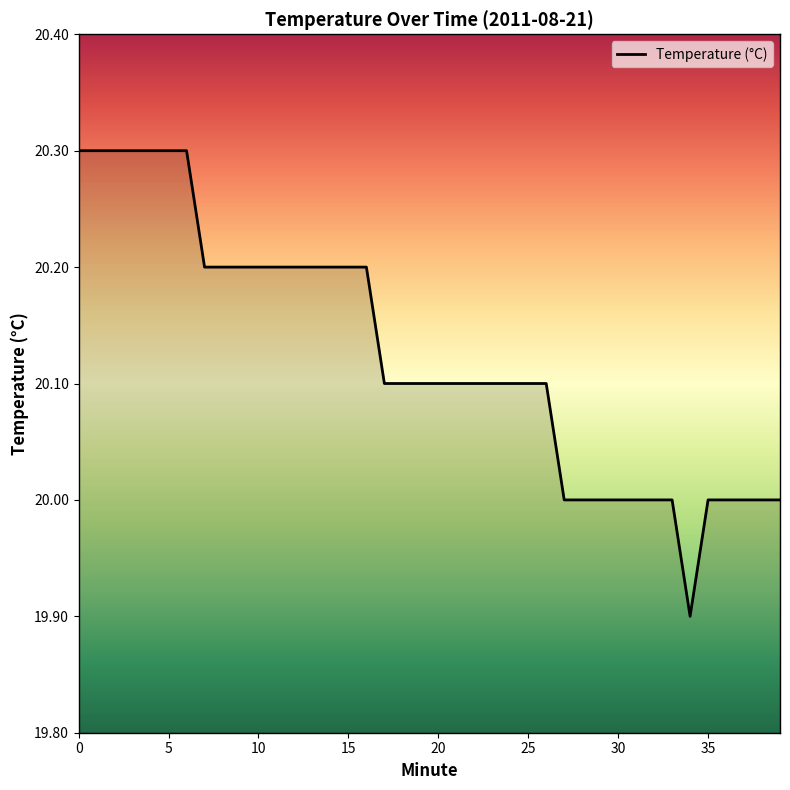

Reading left to right, list all the values displayed in this chart.

20.3	20.3	20.3	20.3	20.3	20.3	20.3	20.2	20.2	20.2	20.2	20.2	20.2	20.2	20.2	20.2	20.2	20.1	20.1	20.1	20.1	20.1	20.1	20.1	20.1	20.1	20.1	20.0	20.0	20.0	20.0	20.0	20.0	20.0	19.9	20.0	20.0	20.0	20.0	20.0